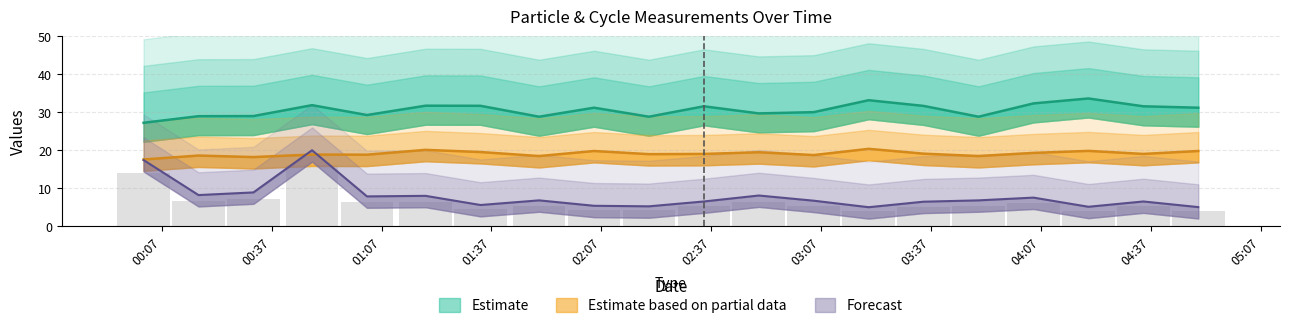

True or false: SDS_P2 has a value of 31.1 at 2021/12/27 01:34.

False